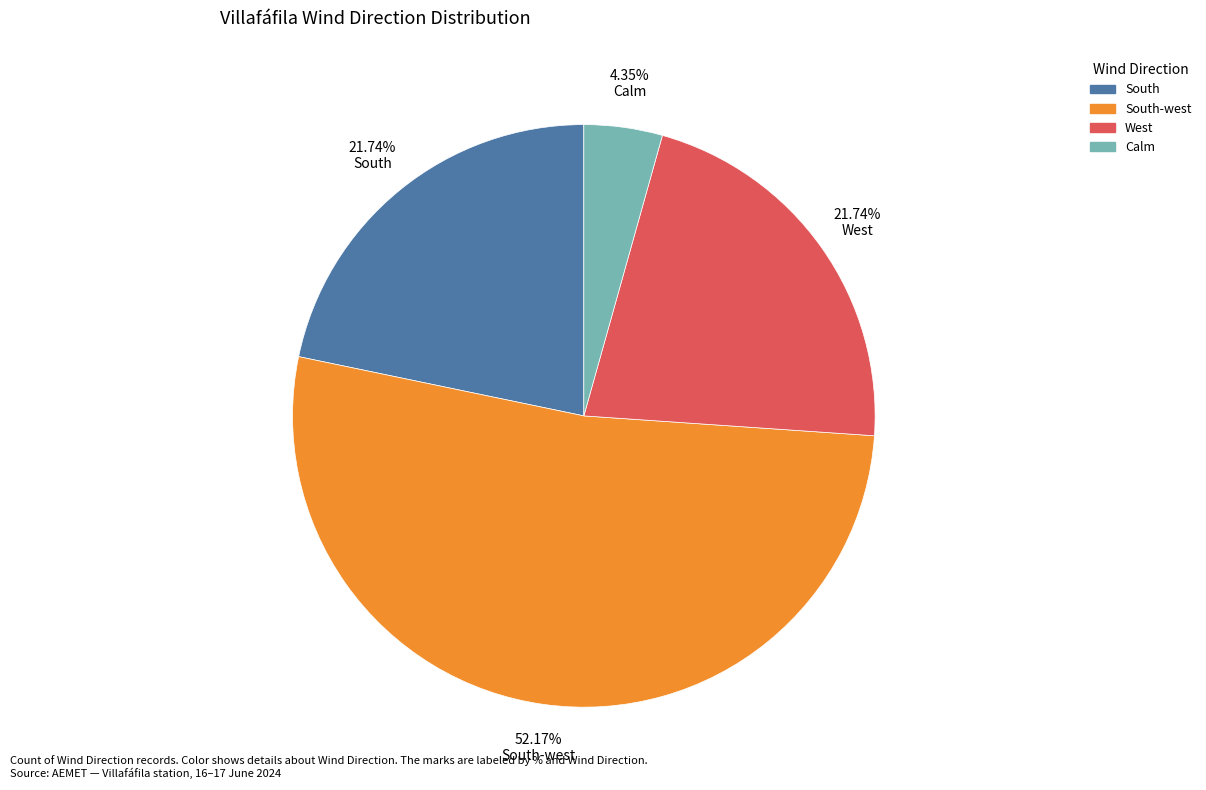

To the nearest percent, what is the average slice percentage?

25%